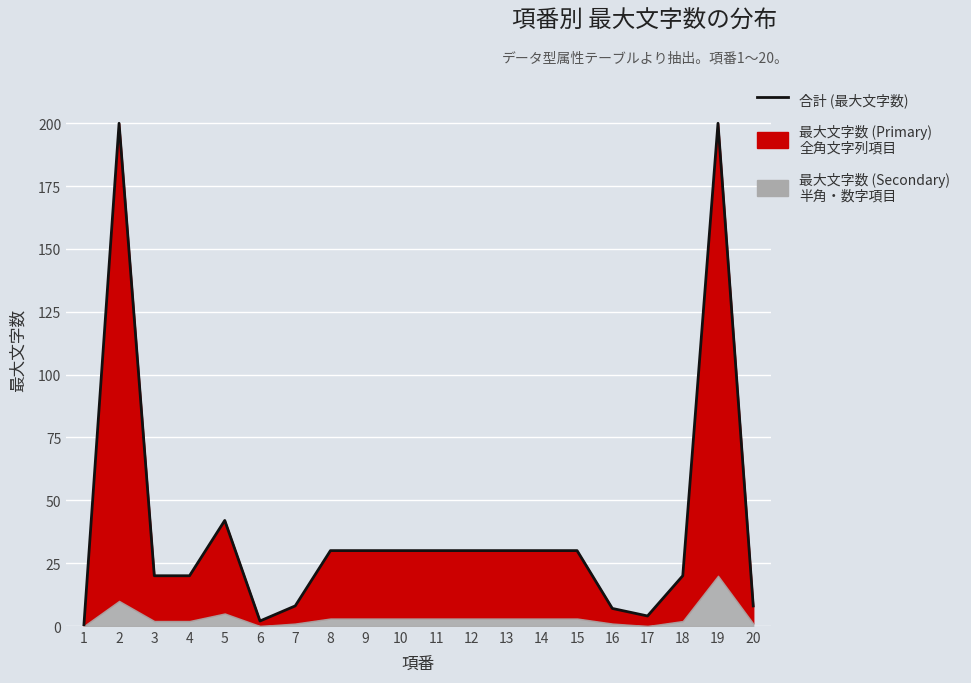

At which category does the chart reach its minimum across all series?

1